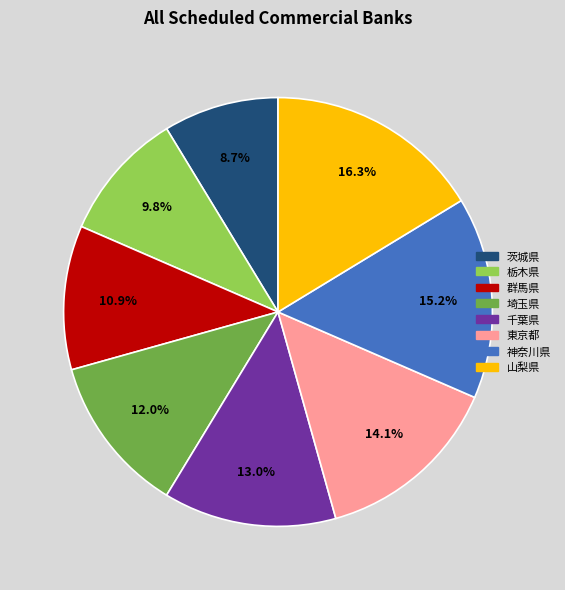

To the nearest percent, what is the combined percentage of 東京都 and 群馬県?

25%